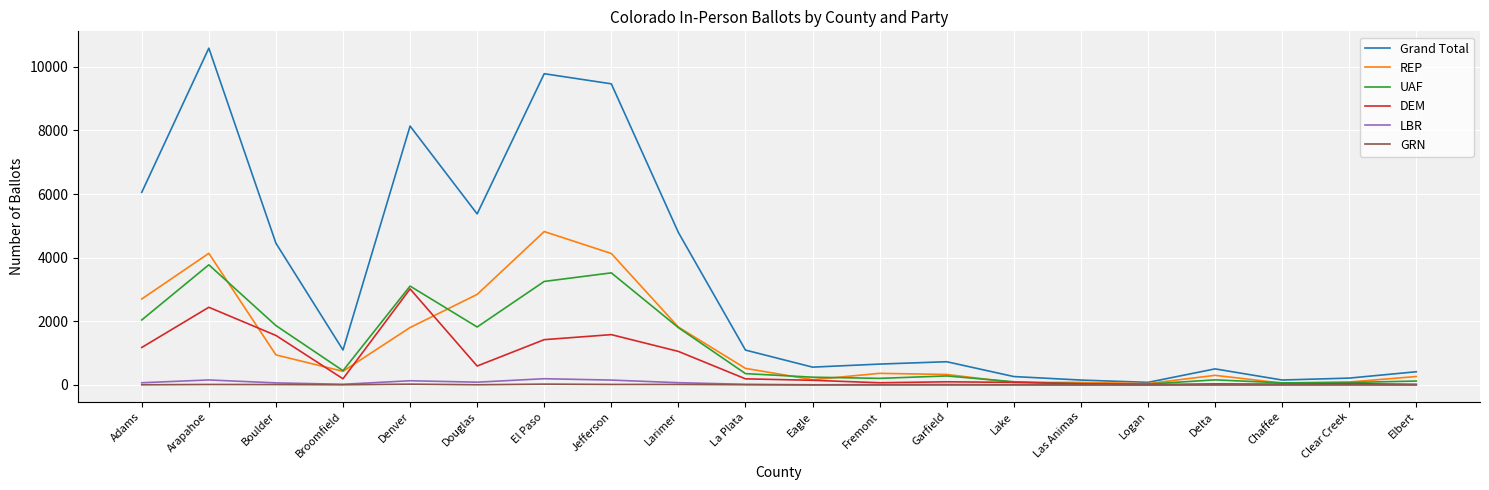

Between Boulder and Jefferson, which series saw the biggest shift?

Grand Total